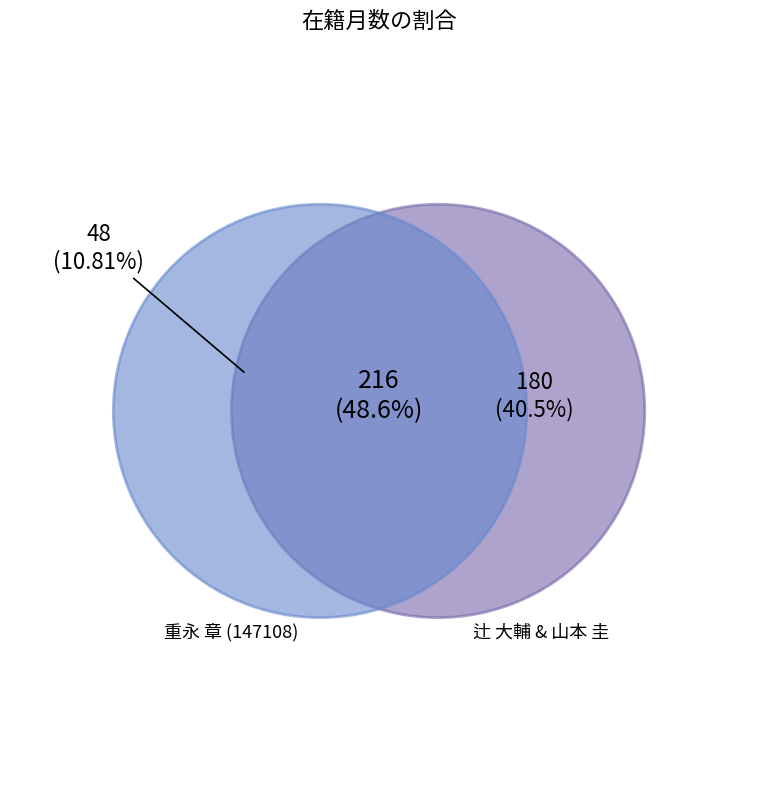

Which category has the smallest portion of the pie?

147108